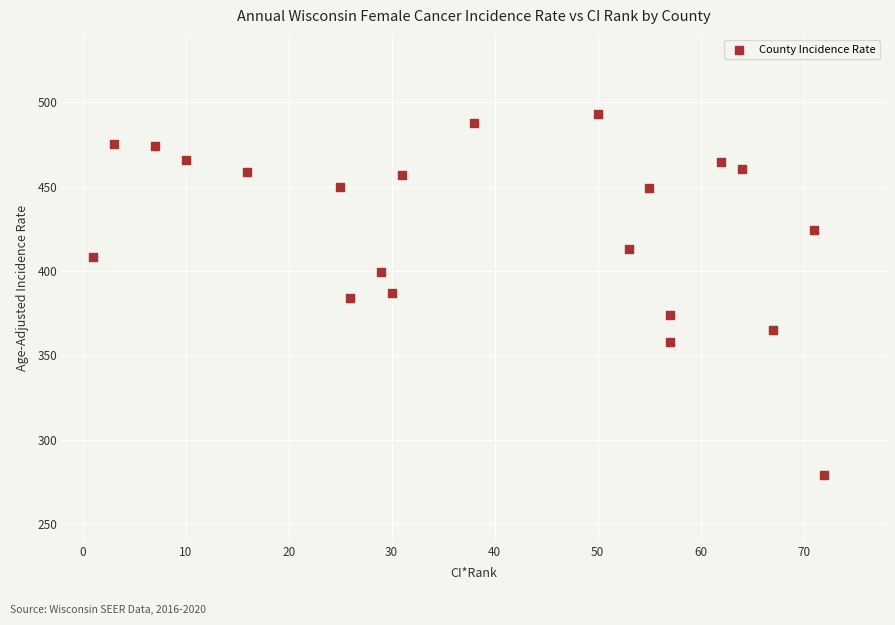

What is the range of Y values (max minus min)?

214.2